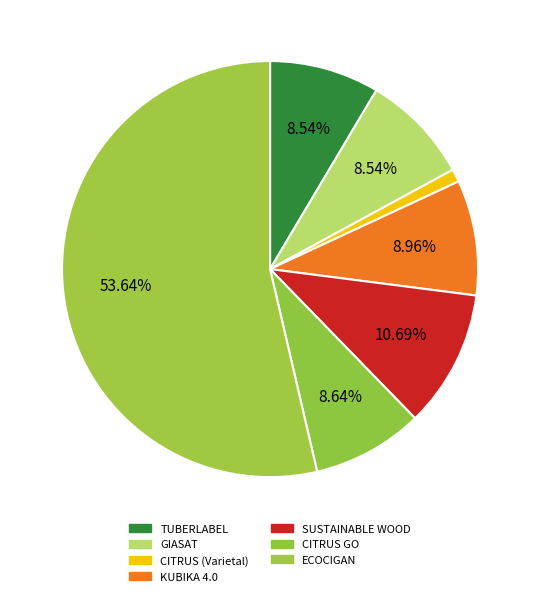

To the nearest percent, what is the combined percentage of KUBIKA 4.0 and CITRUS (Varietal)?

10%